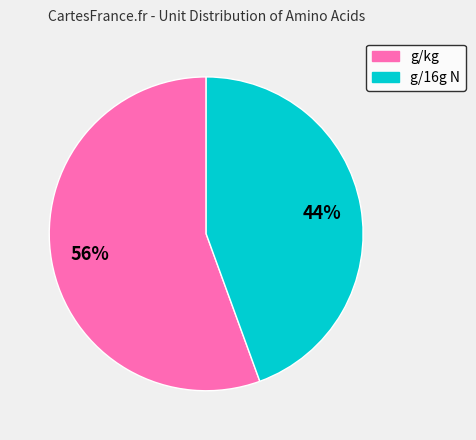

How many segments does this pie chart have?

2